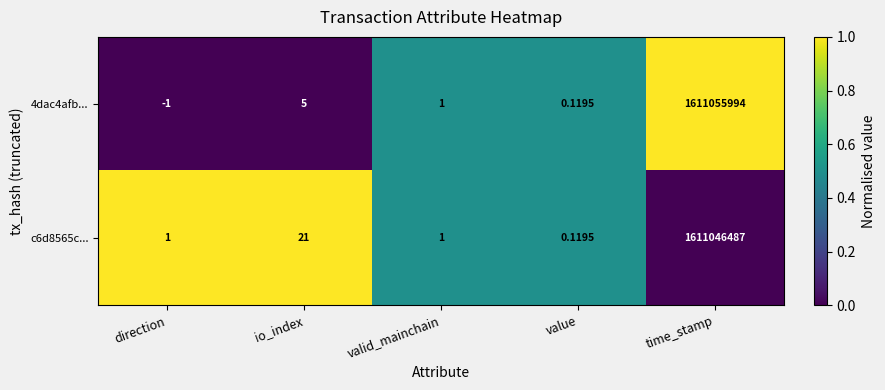

At how many categories does at least one series exceed 0?

5